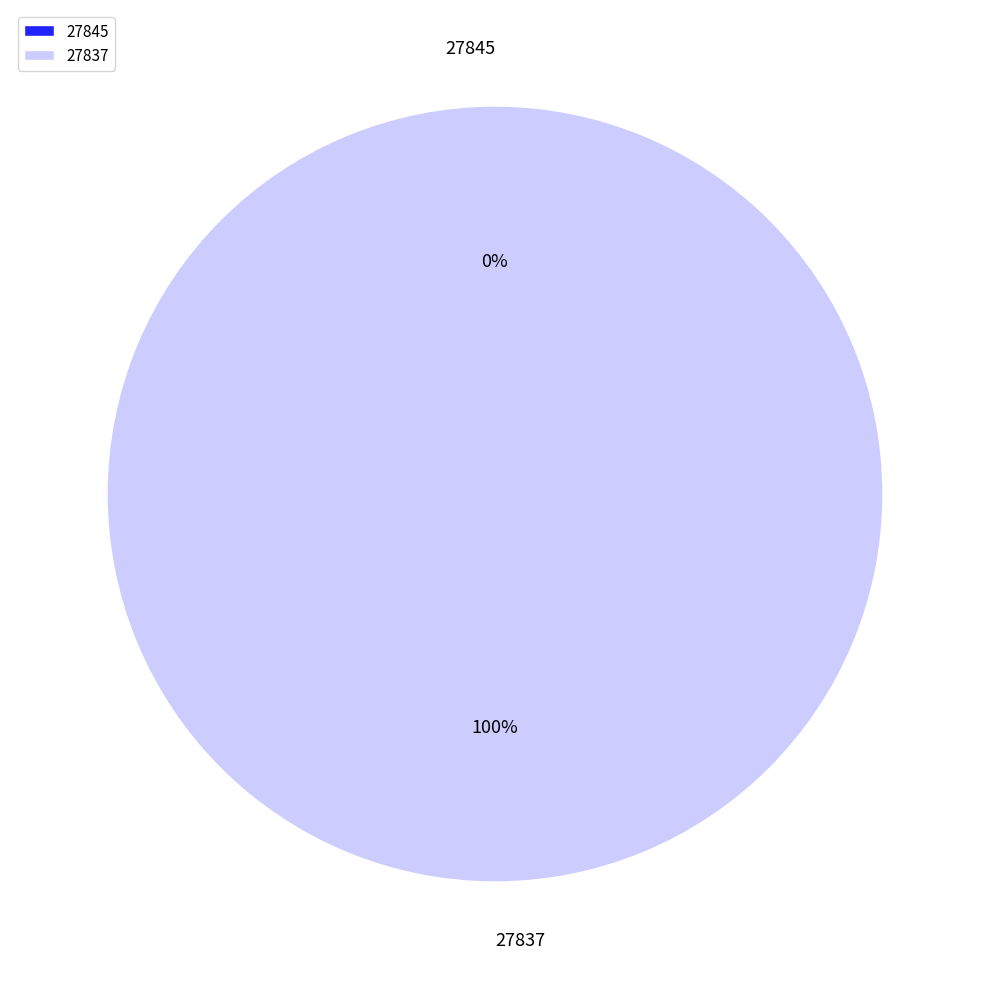

What is the majority slice?

27837